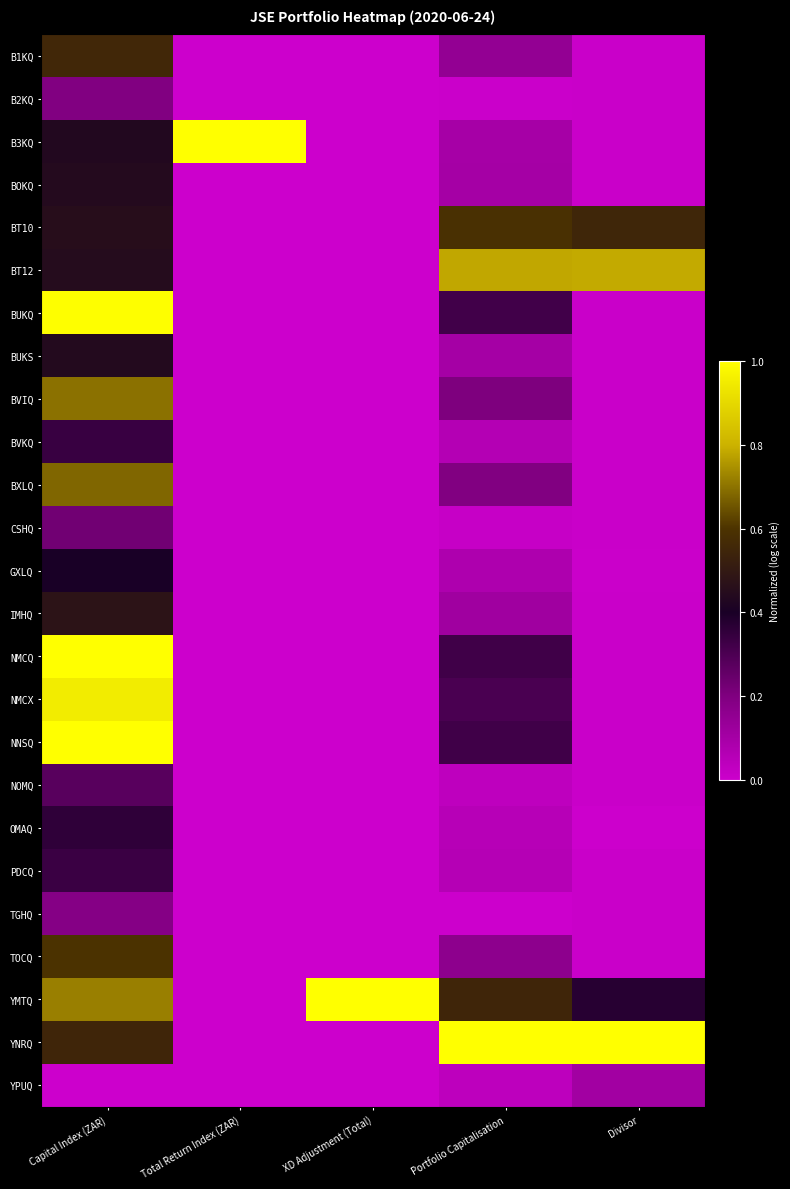

Count the number of categories in the chart.

5